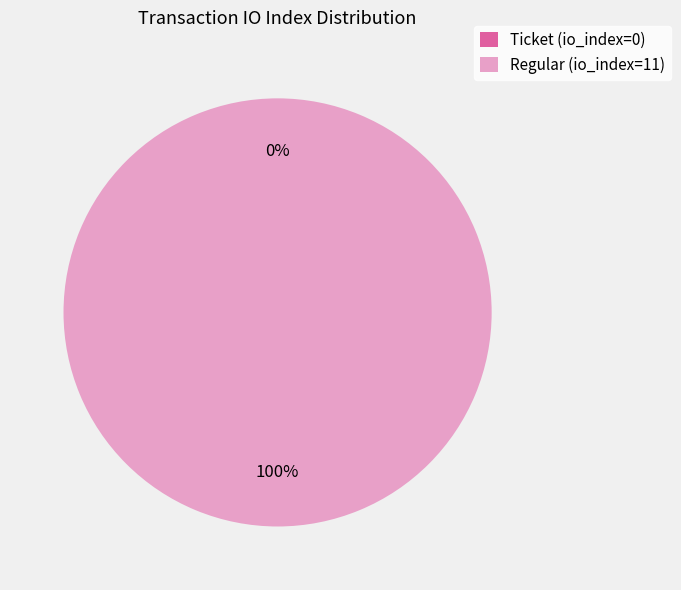

What is the smallest slice in the pie chart?

Ticket (io_index=0)